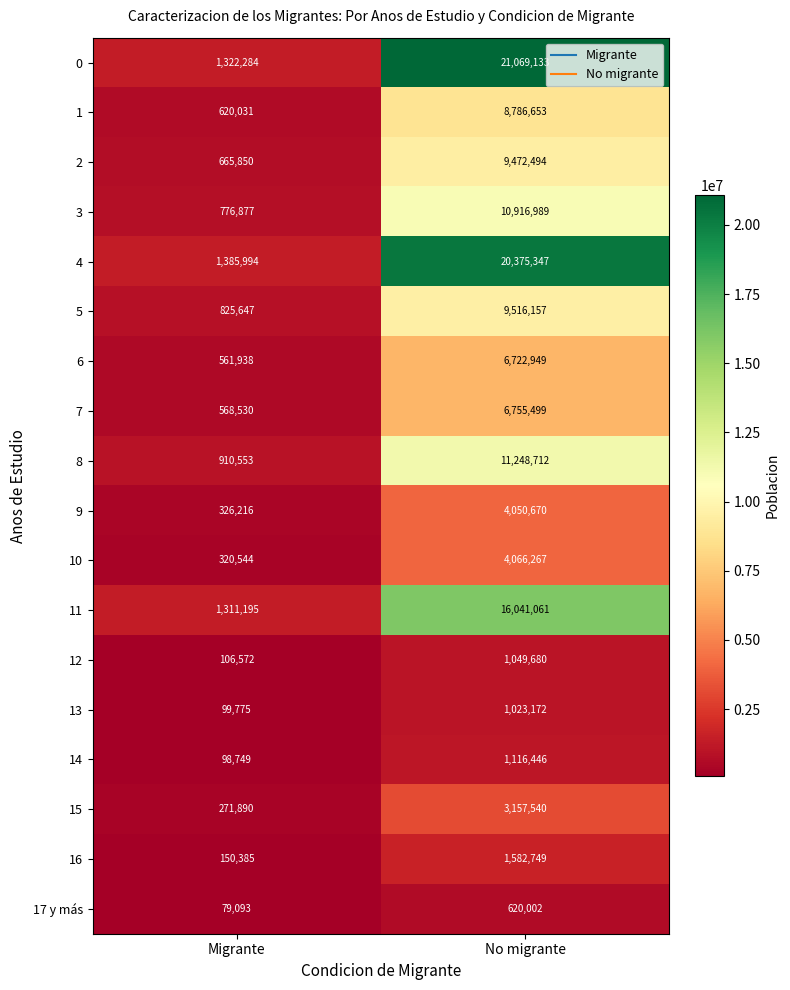

The value of 10 at Migrante is 320544. True or false?

True